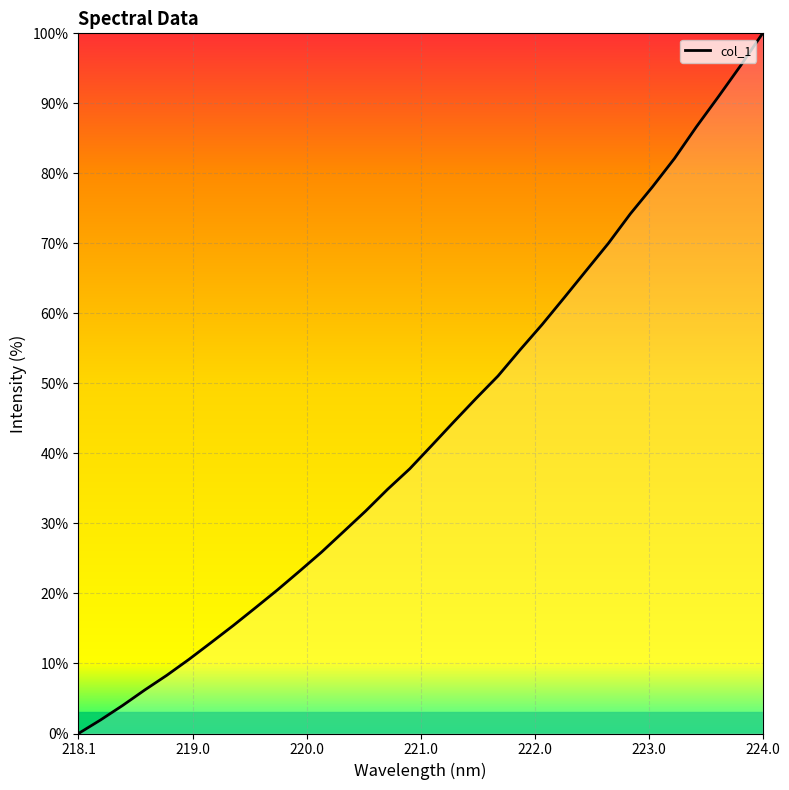

What is the maximum value shown in the chart?

100.0